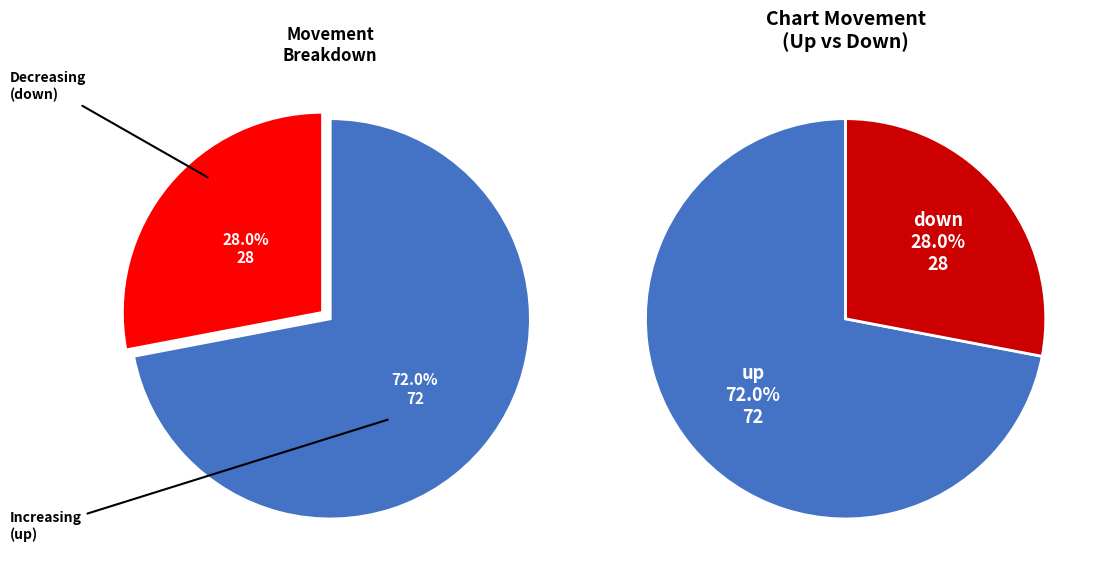

True or false: down accounts for 43% of the total.

False